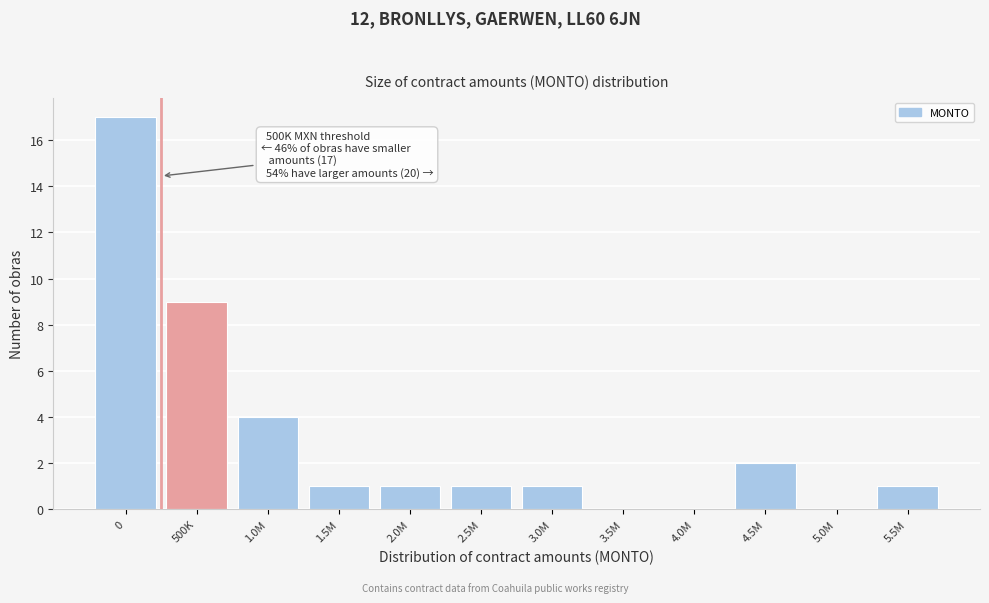

Reading left to right, transcribe all the data shown in this chart.

0=17	500K=9	1.0M=4	1.5M=1	2.0M=1	2.5M=1	3.0M=1	3.5M=0	4.0M=0	4.5M=2	5.0M=0	5.5M=1